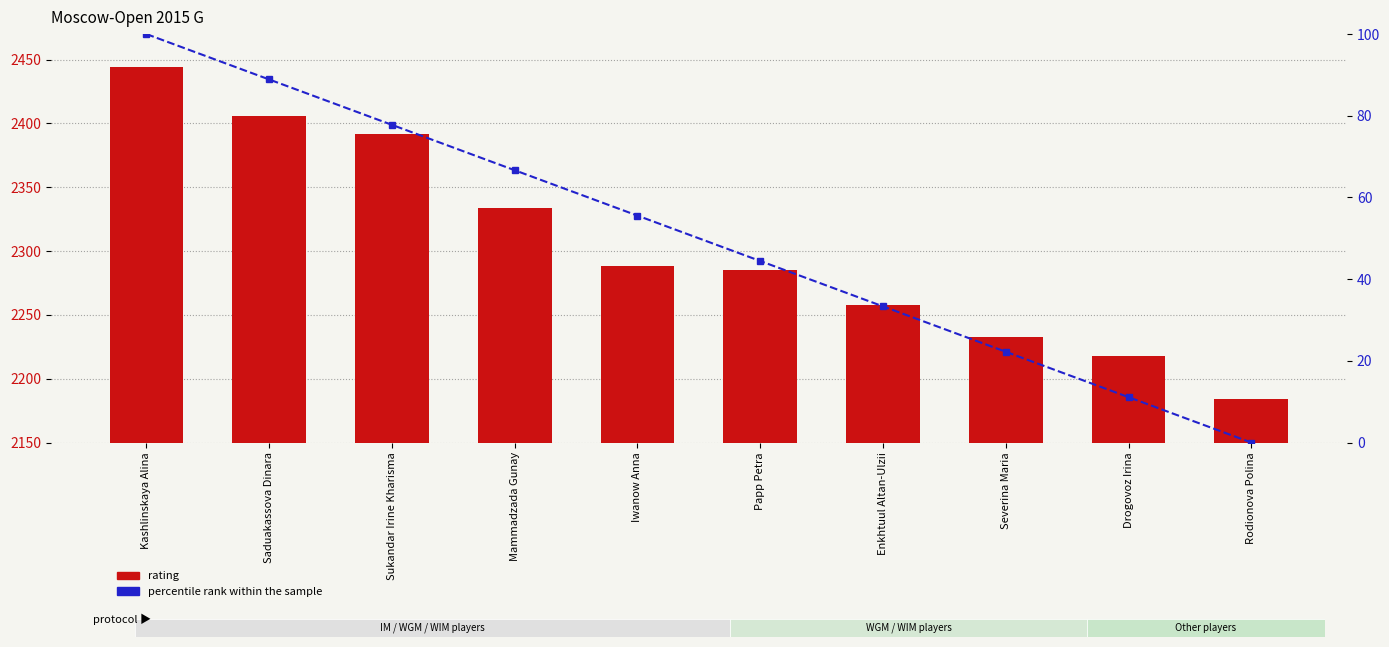

The value of percentile rank within the sample at Severina Maria is 12.0. True or false?

False